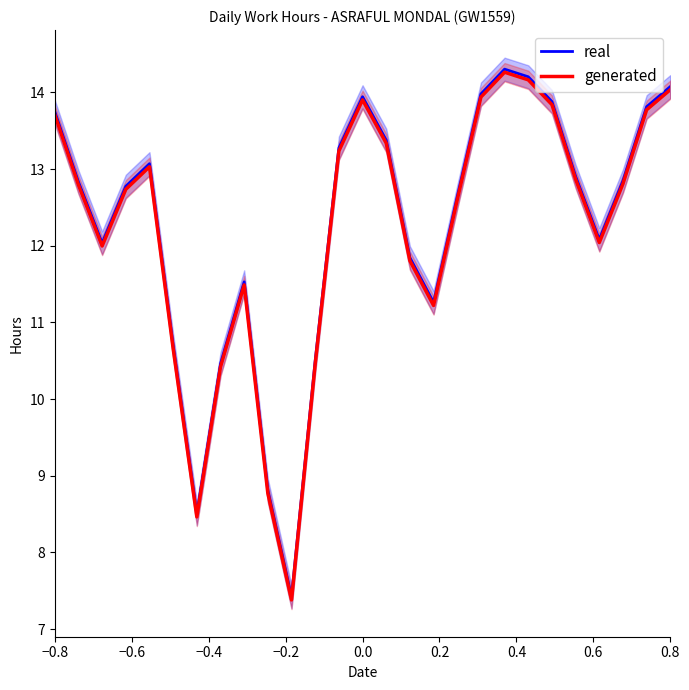

How many lines are shown in the chart?

2